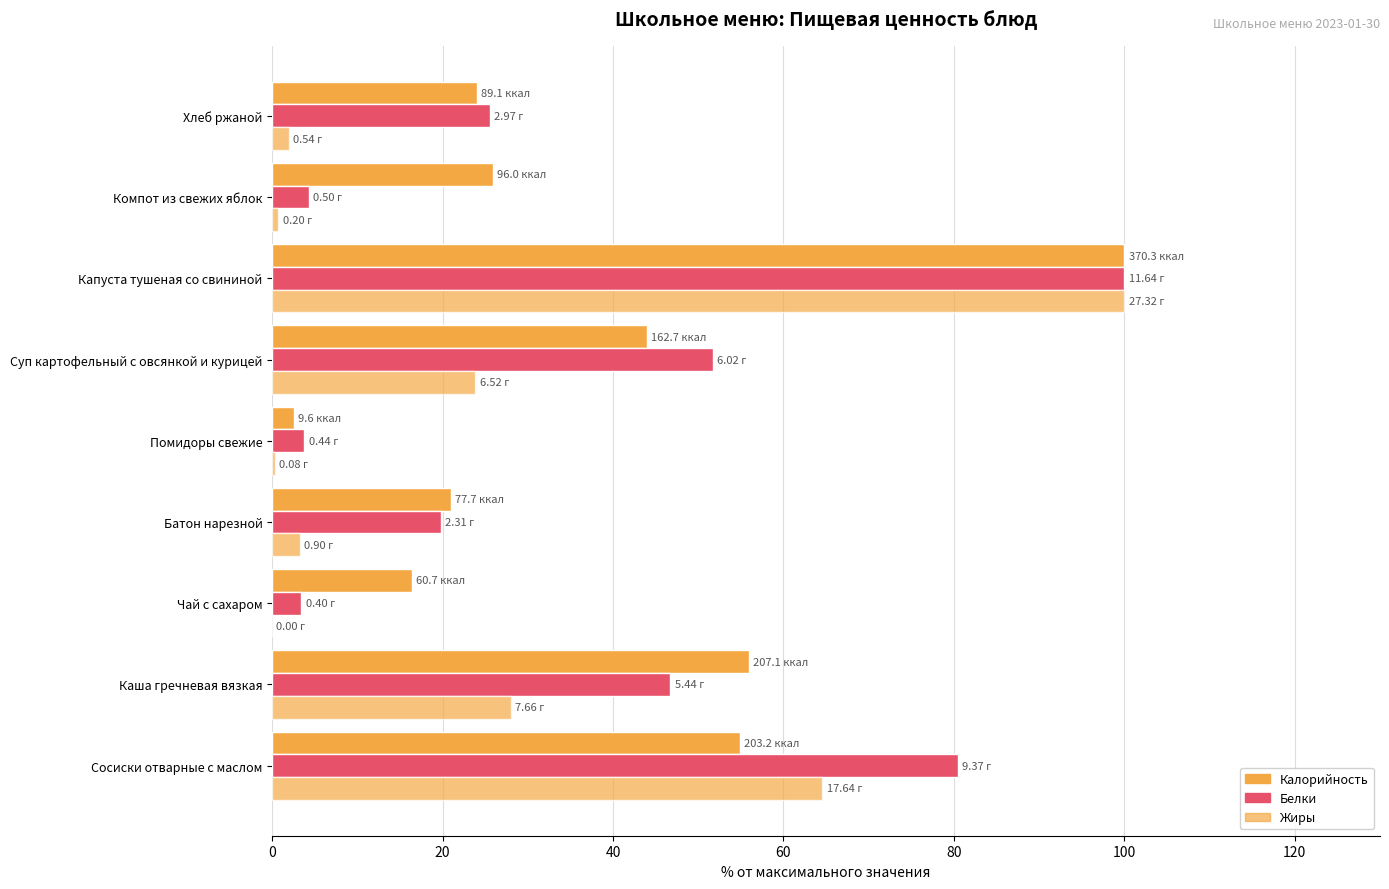

Rank the series by their maximum value, from highest to lowest.

Калорийность, Белки, Жиры